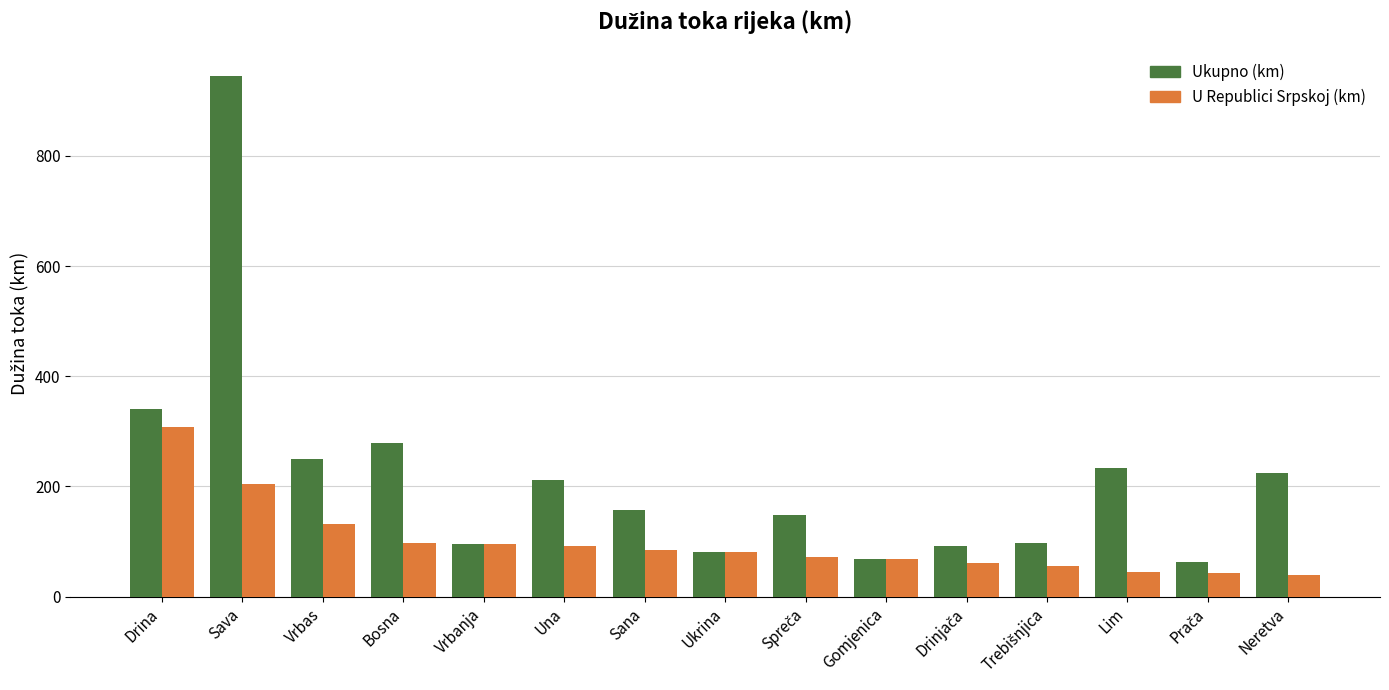

What is the label of the 2nd bar from the left?

Sava